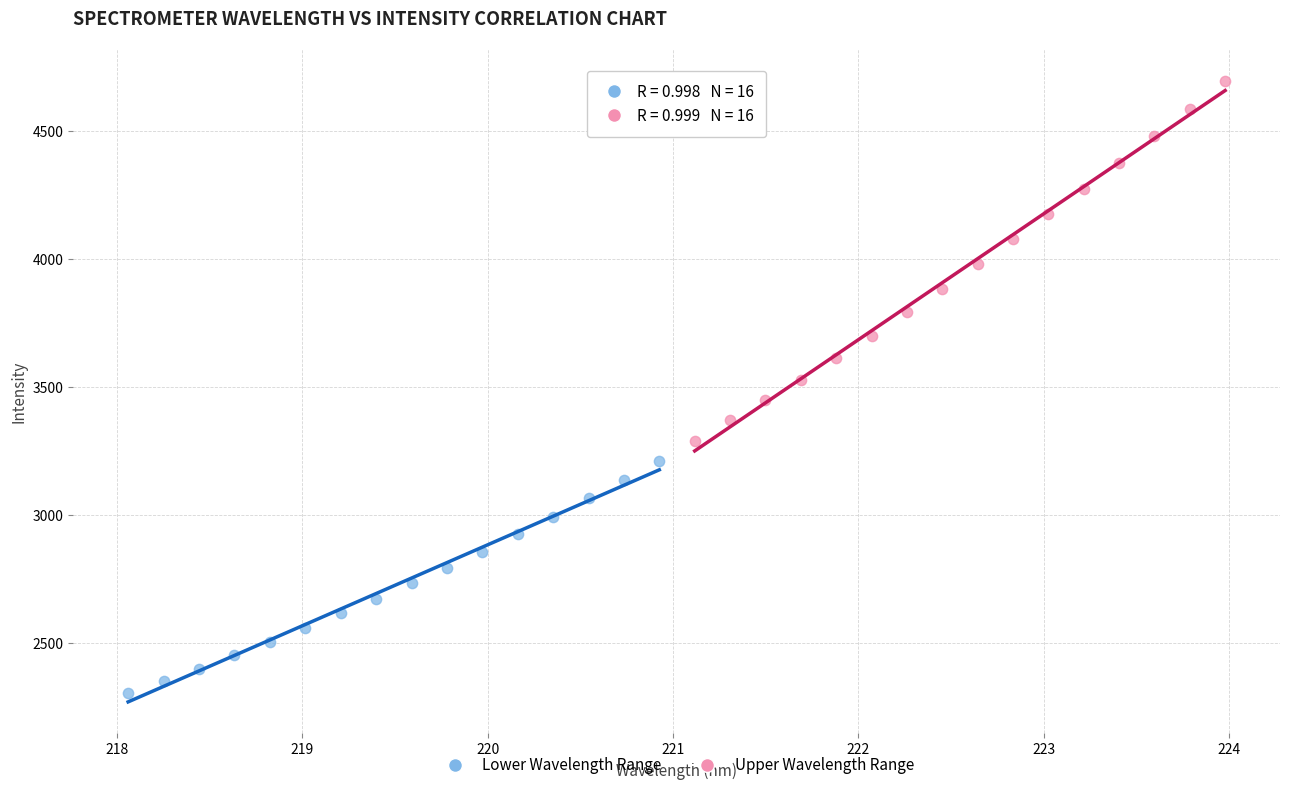

Which series reaches the maximum Y coordinate?

Upper Wavelength Range